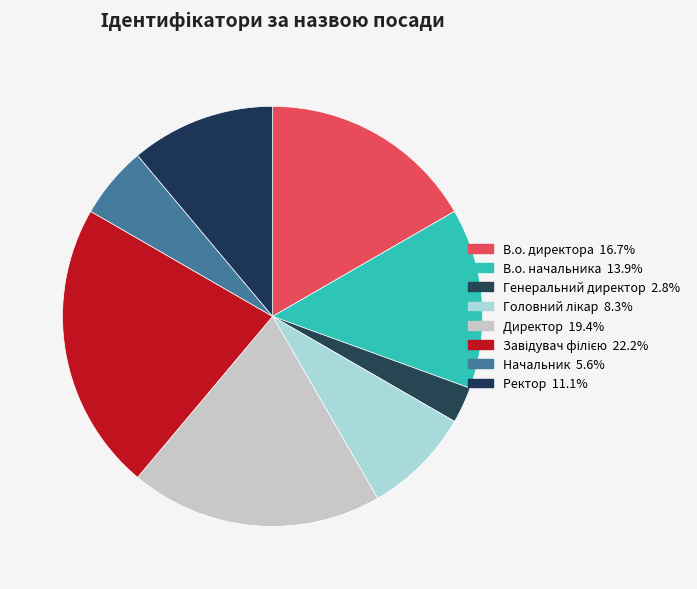

Does В.о. директора account for over 50% of the chart?

No